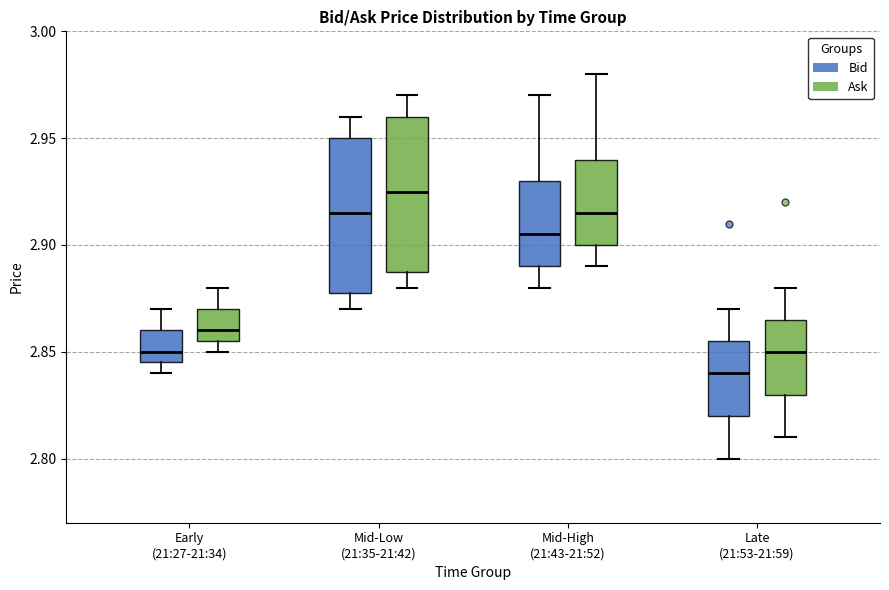

Reading left to right, transcribe this box plot: for each box, give where its median line is, the range the box spans, and where its two whiskers end, as read against the y-axis. The values are not printed on the chart, so give them approximately, as read against the axis.

Early (21:27-21:34) (Bid): median 2.850, box 2.845 to 2.860, whiskers 2.840 to 2.870
Early (21:27-21:34) (Ask): median 2.860, box 2.855 to 2.870, whiskers 2.850 to 2.880
Mid-Low (21:35-21:42) (Bid): median 2.915, box 2.880 to 2.950, whiskers 2.870 to 2.960
Mid-Low (21:35-21:42) (Ask): median 2.925, box 2.890 to 2.960, whiskers 2.880 to 2.970
Mid-High (21:43-21:52) (Bid): median 2.905, box 2.890 to 2.930, whiskers 2.880 to 2.970
Mid-High (21:43-21:52) (Ask): median 2.915, box 2.900 to 2.940, whiskers 2.890 to 2.980
Late (21:53-21:59) (Bid): median 2.840, box 2.820 to 2.855, whiskers 2.800 to 2.870
Late (21:53-21:59) (Ask): median 2.850, box 2.830 to 2.865, whiskers 2.810 to 2.880